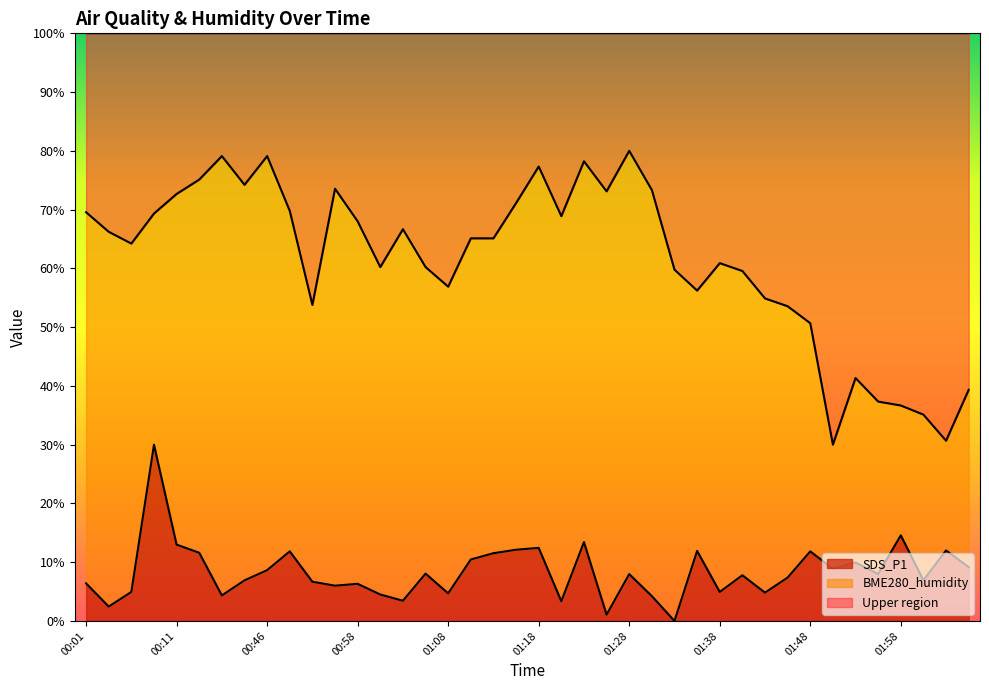

Which series changed the most between 00:16 and 00:18?

SDS_P1